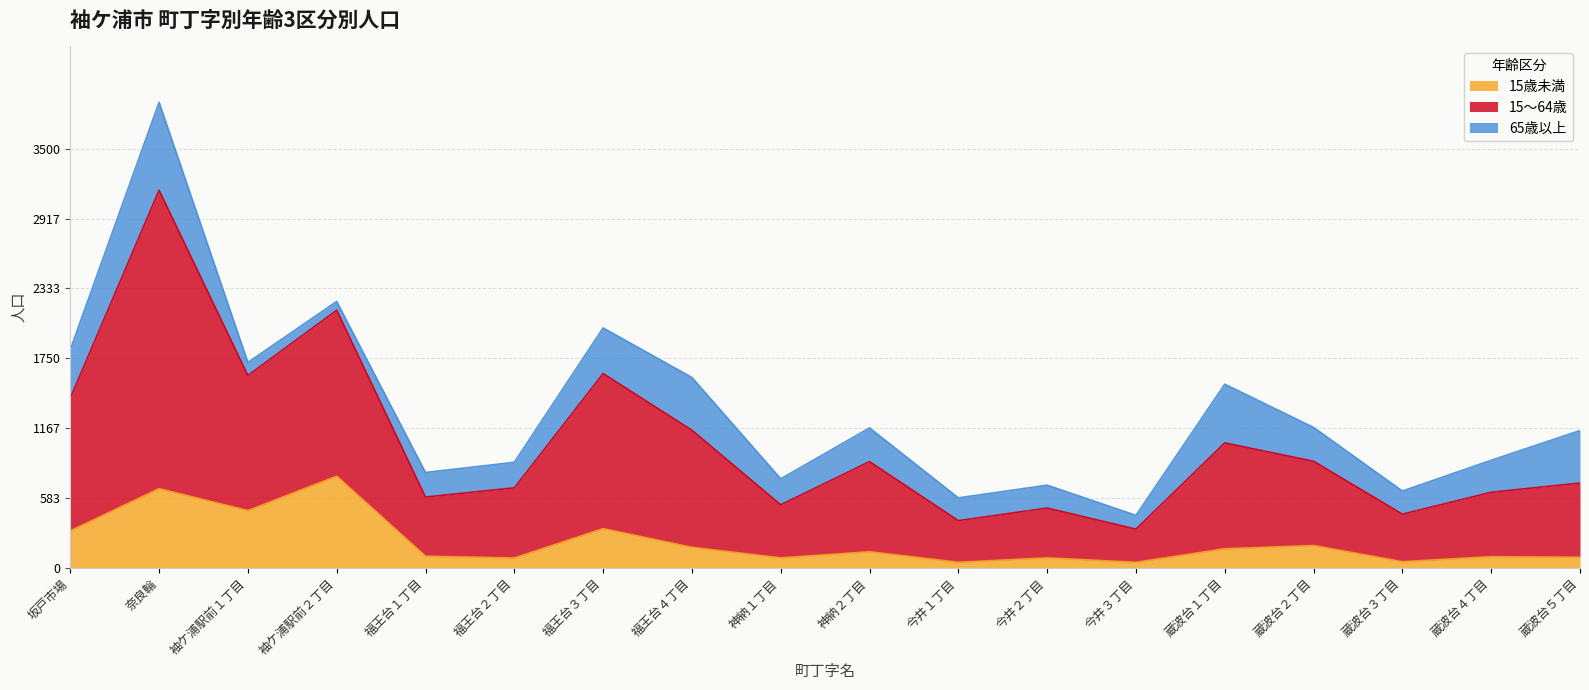

What is the total value across all series at 袖ケ浦駅前１丁目?

1715